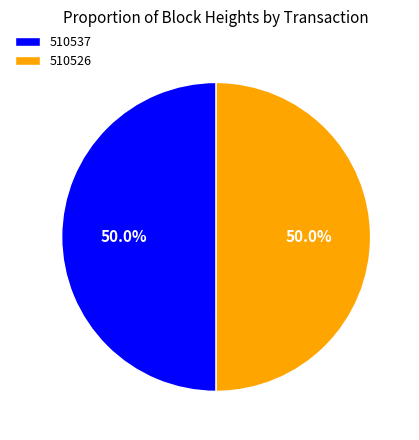

What is the ratio of the value at 510537 to the value at 510526?

1.0